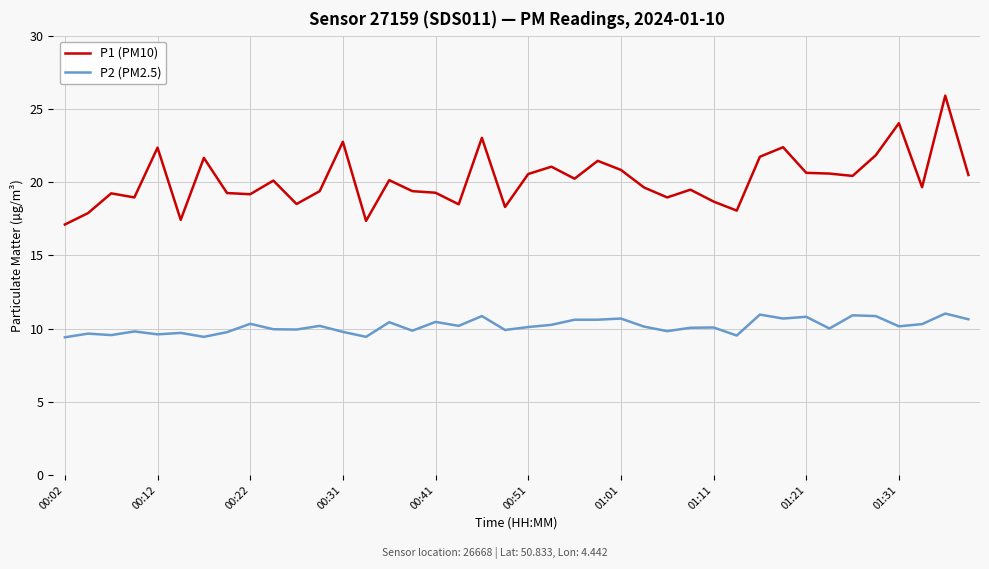

Which series has the largest total across all categories?

P1 (PM10)